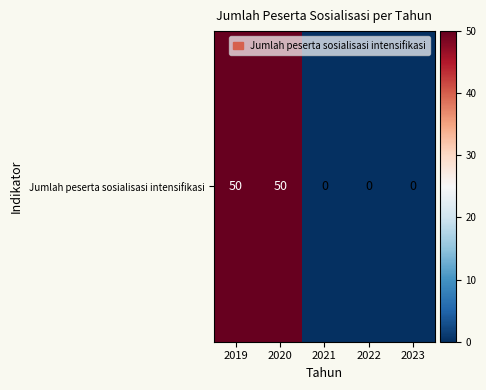

List the labels in order of value, largest first.

2019, 2020, 2021, 2022, 2023